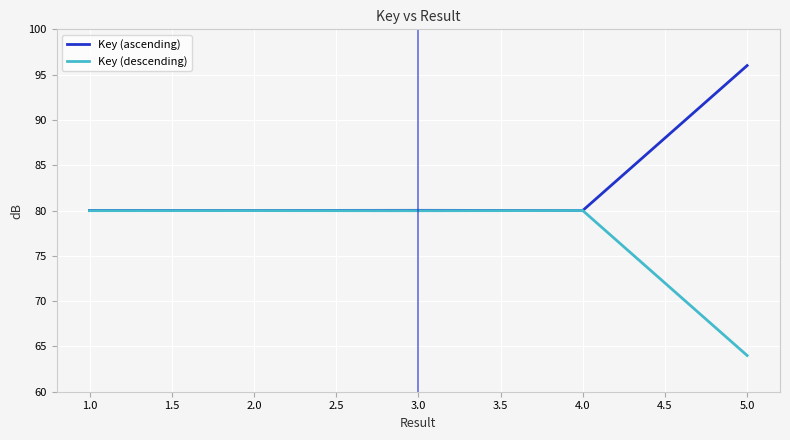

True or false: Key (descending) has more than 0 interior local peaks.

True